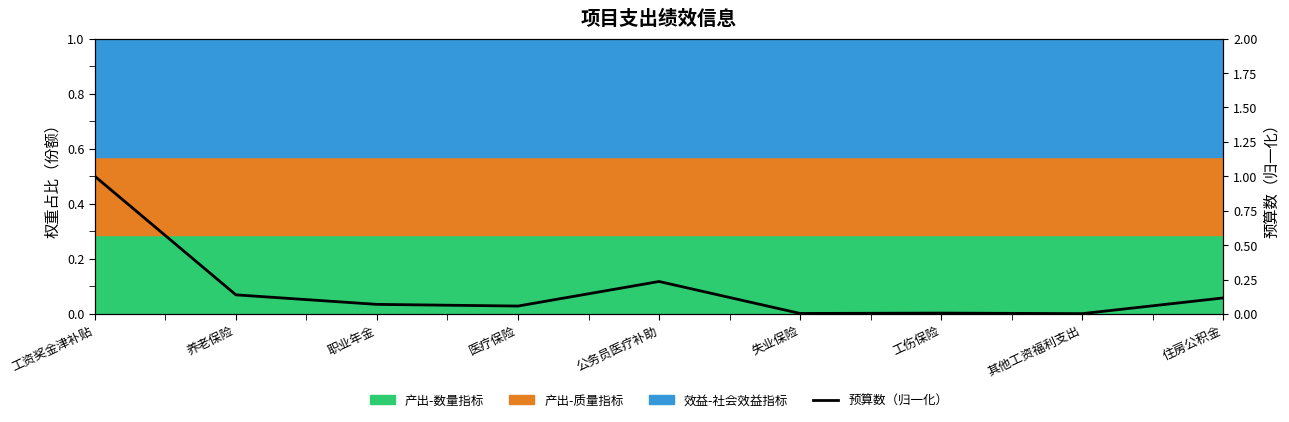

What is the sum of the values at 职业年金 and 养老保险?

0.2